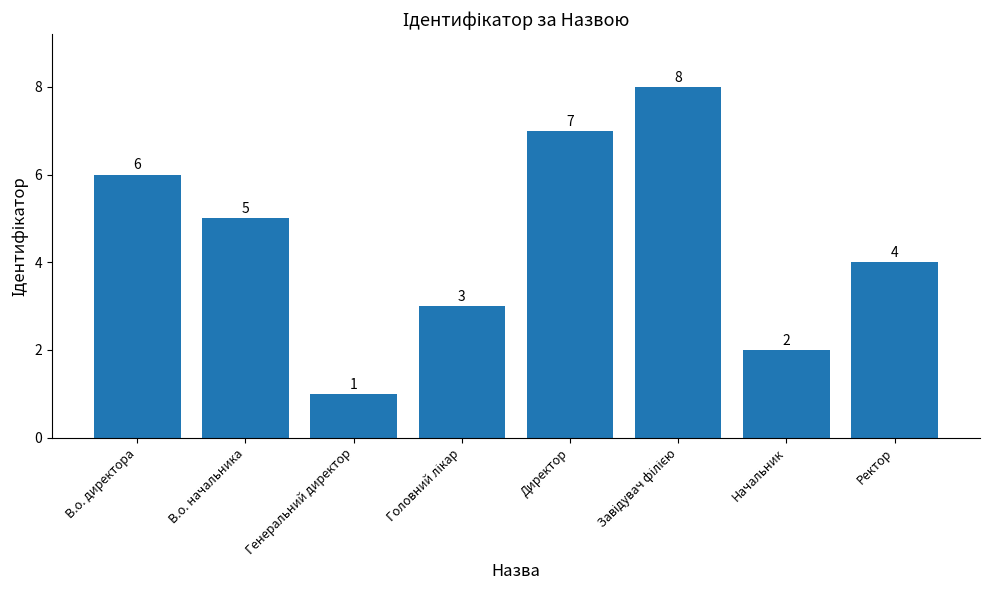

Are the bars horizontal?

No